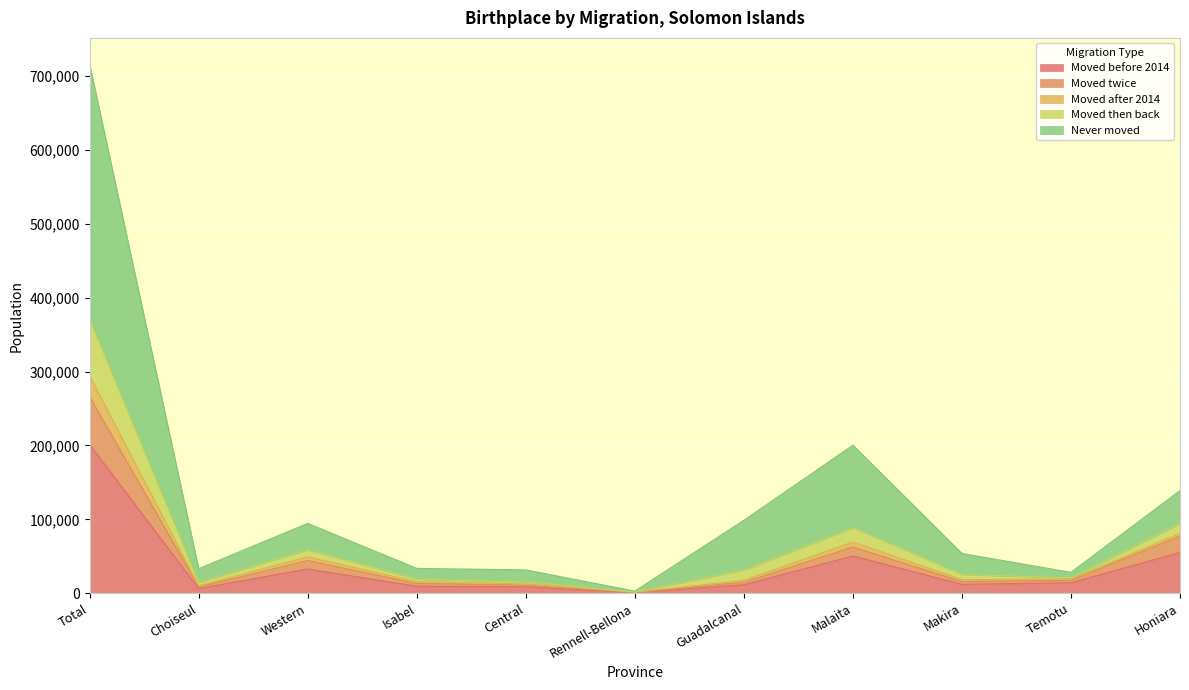

True or false: Moved before 2014 and Moved then back cross at least once.

False